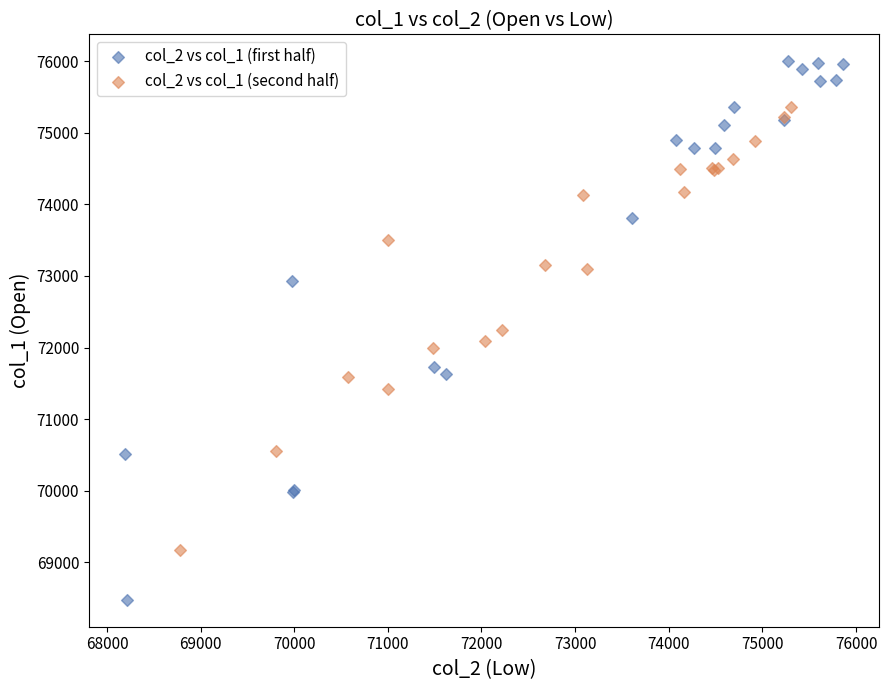

Which series has the largest Y range (max minus min)?

col_2 vs col_1 (first half)